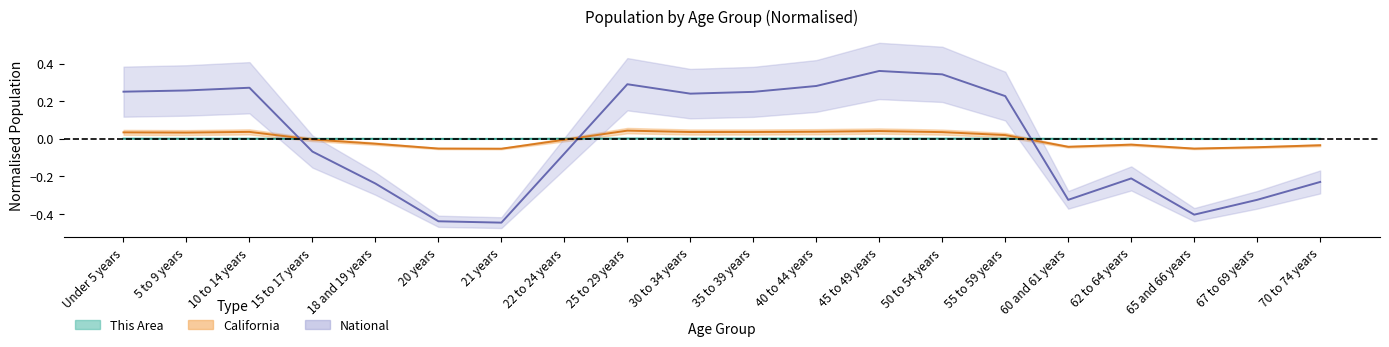

Rank the series by their average value, from highest to lowest.

National, This Area, California